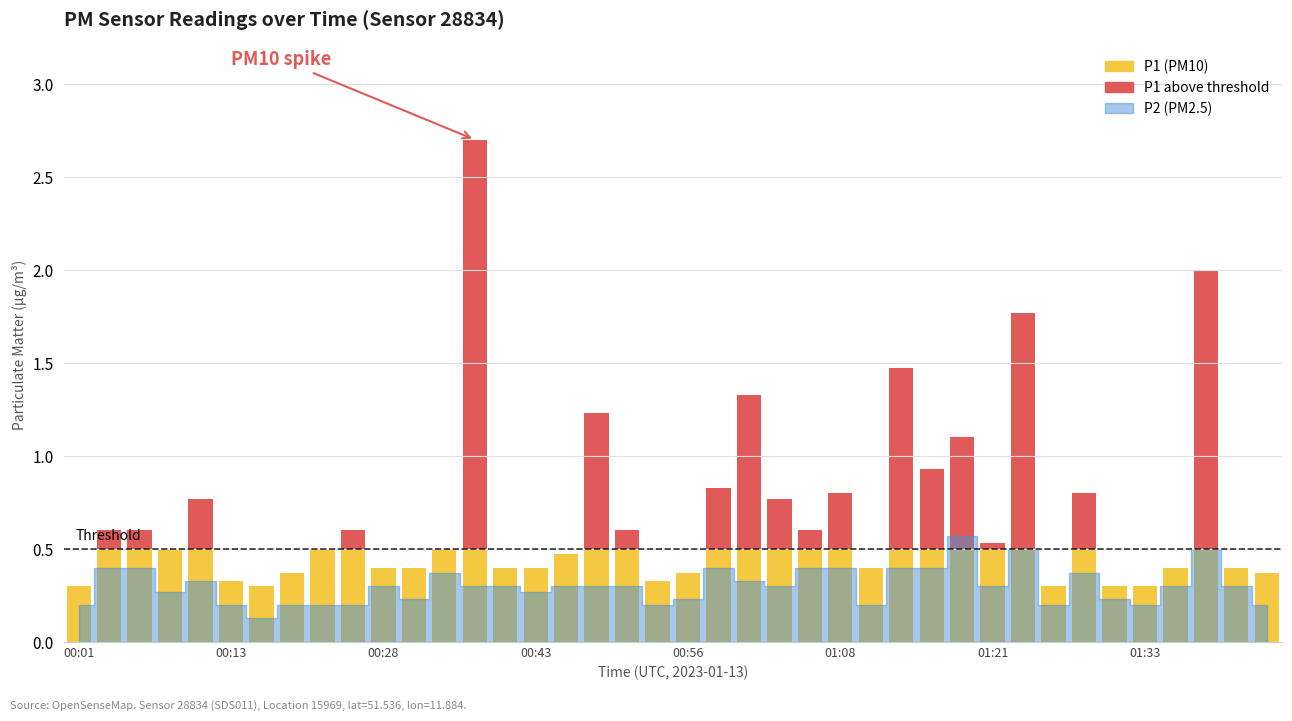

What is the sum of the P1 values at 00:45 and 00:13?

0.8